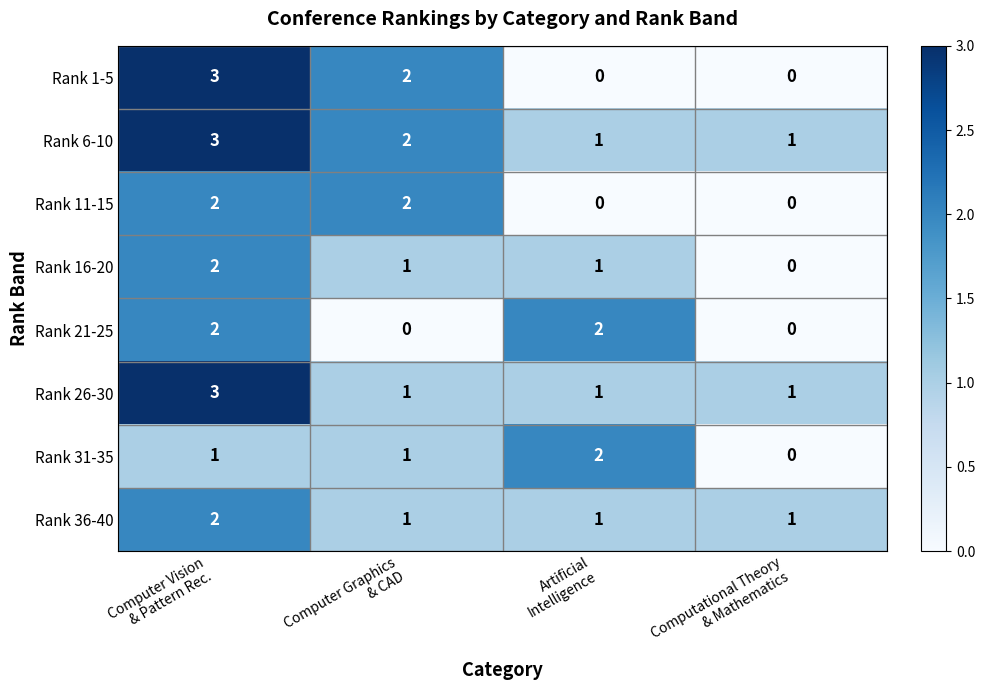

What is the greatest value displayed?

3